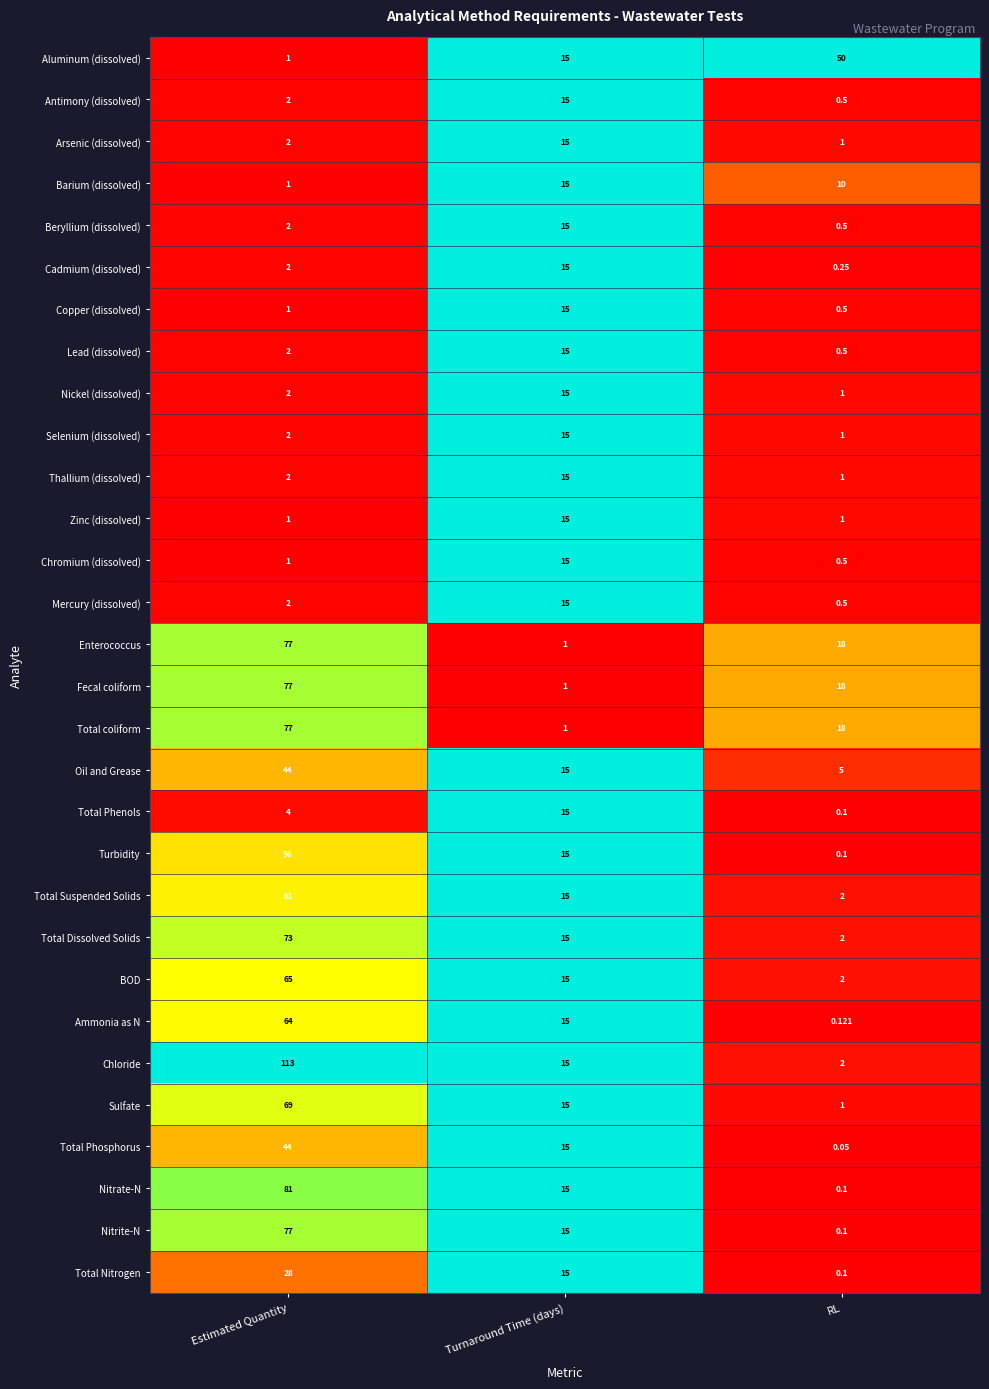

Rank the categories by Turbidity value from highest to lowest.

Estimated Quantity, Turnaround Time (days), RL